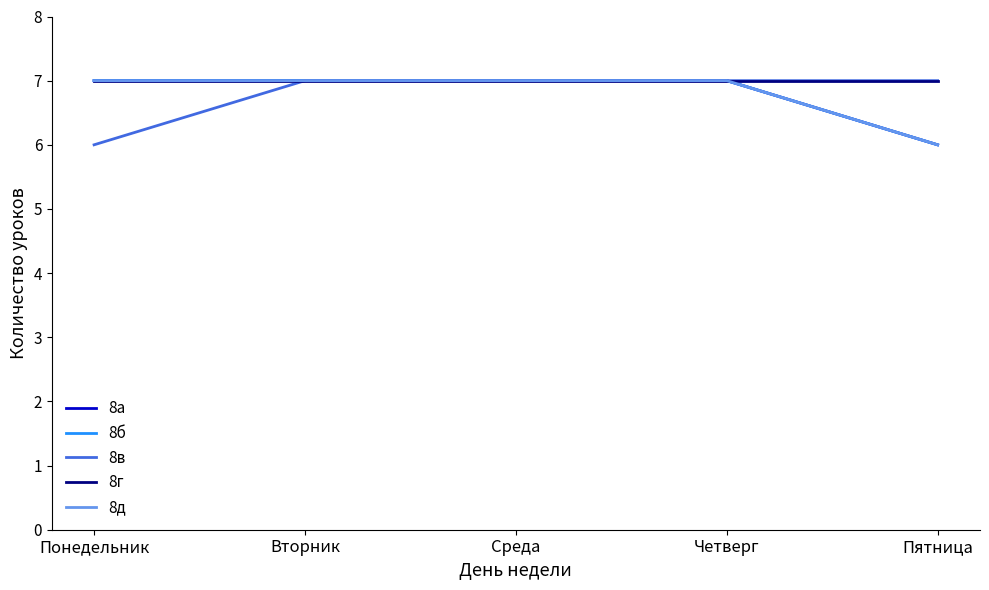

Rank the series at Пятница from lowest to highest value.

8а, 8б, 8д, 8в, 8г